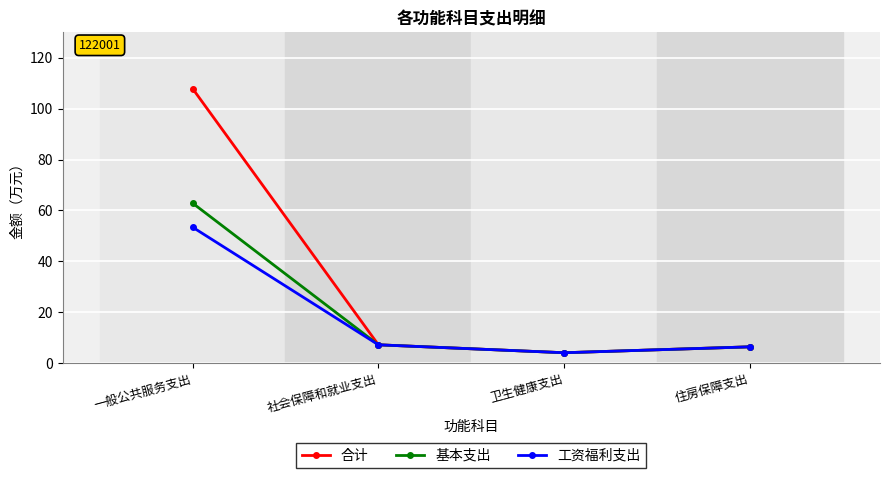

What is the approximate value of 工资福利支出 at 社会保障和就业支出?

7.2